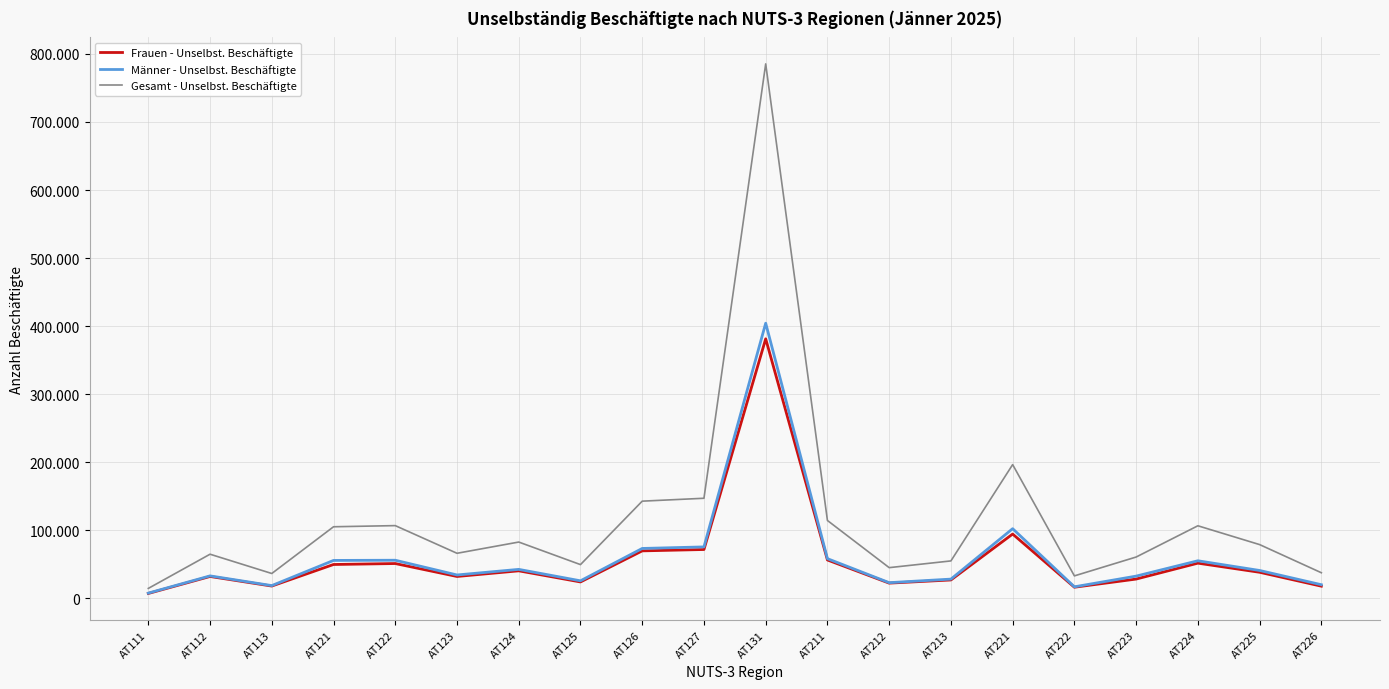

Does the chart display data point markers on the line(s)?

No